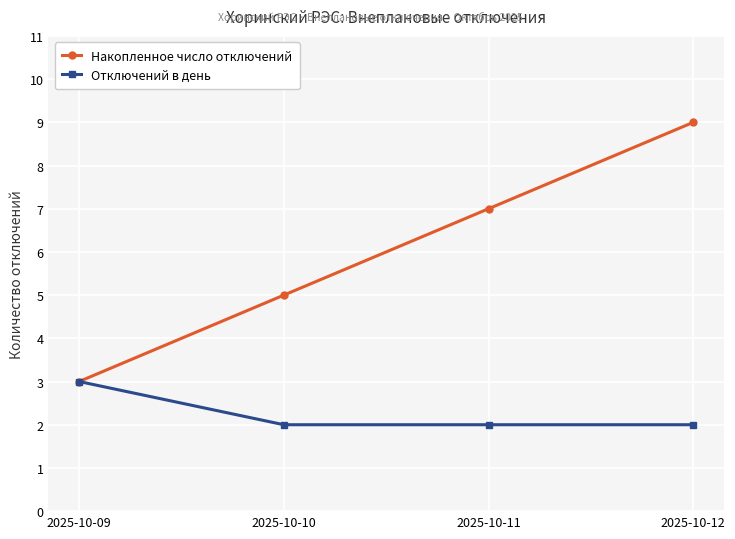

What is the smallest value displayed?

2